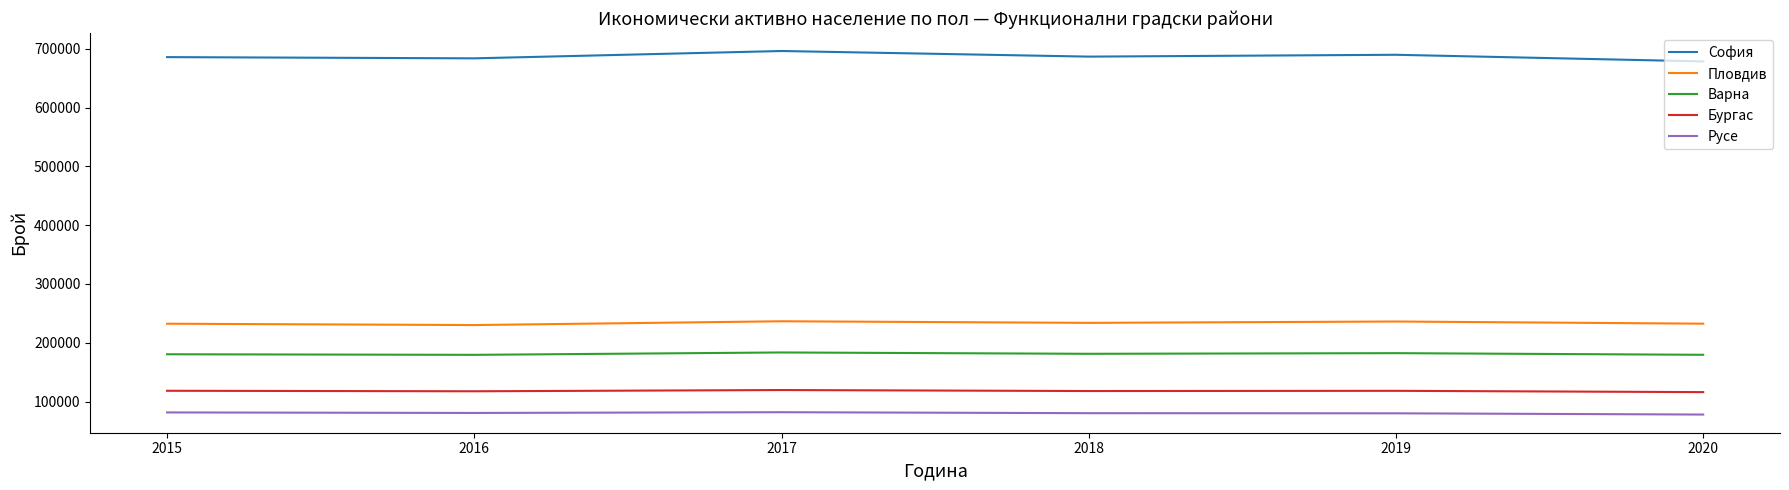

How many lines are shown in the chart?

5